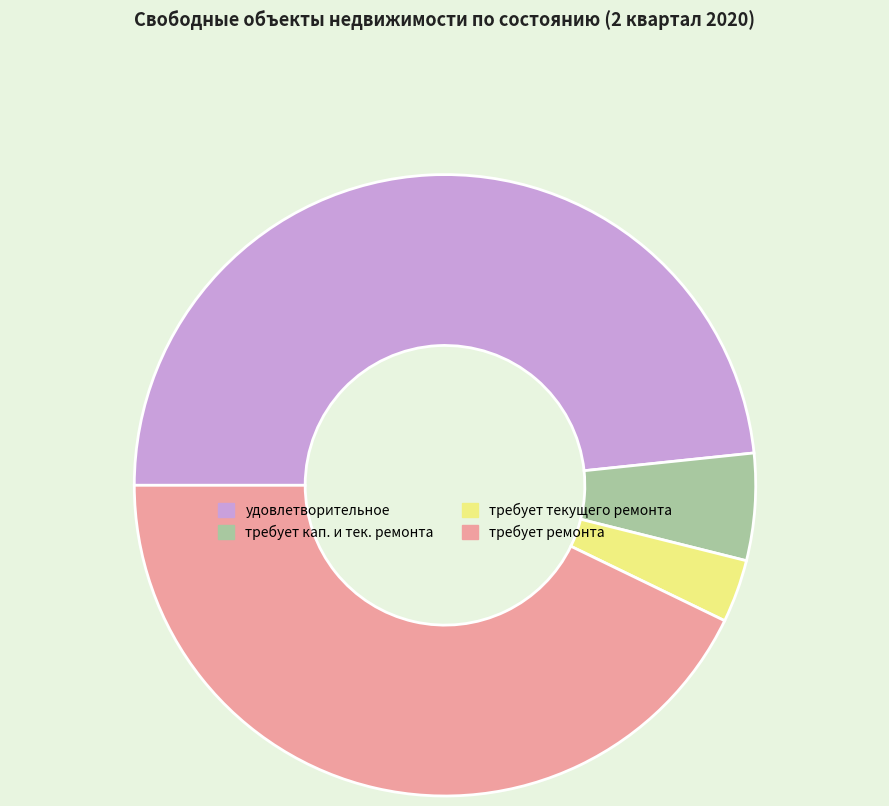

Rank the categories by value from lowest to highest.

требует текущего ремонта, требует кап. и тек. ремонта, требует ремонта, удовлетворительное